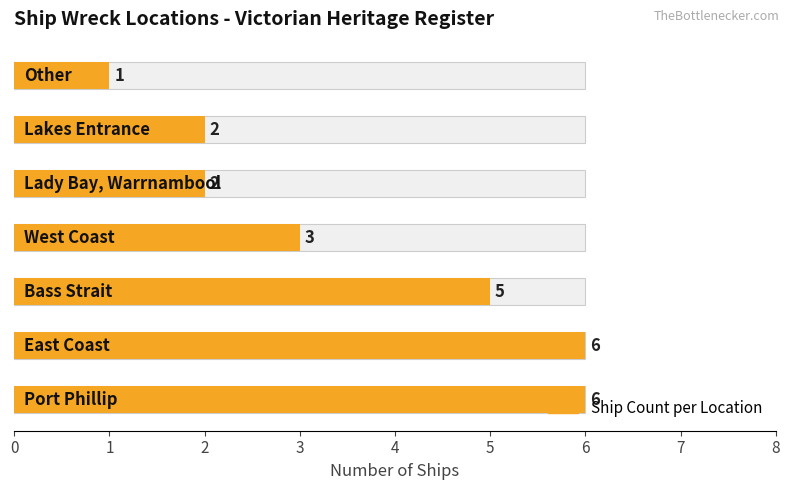

Count the values in the range 2 to 6.

6